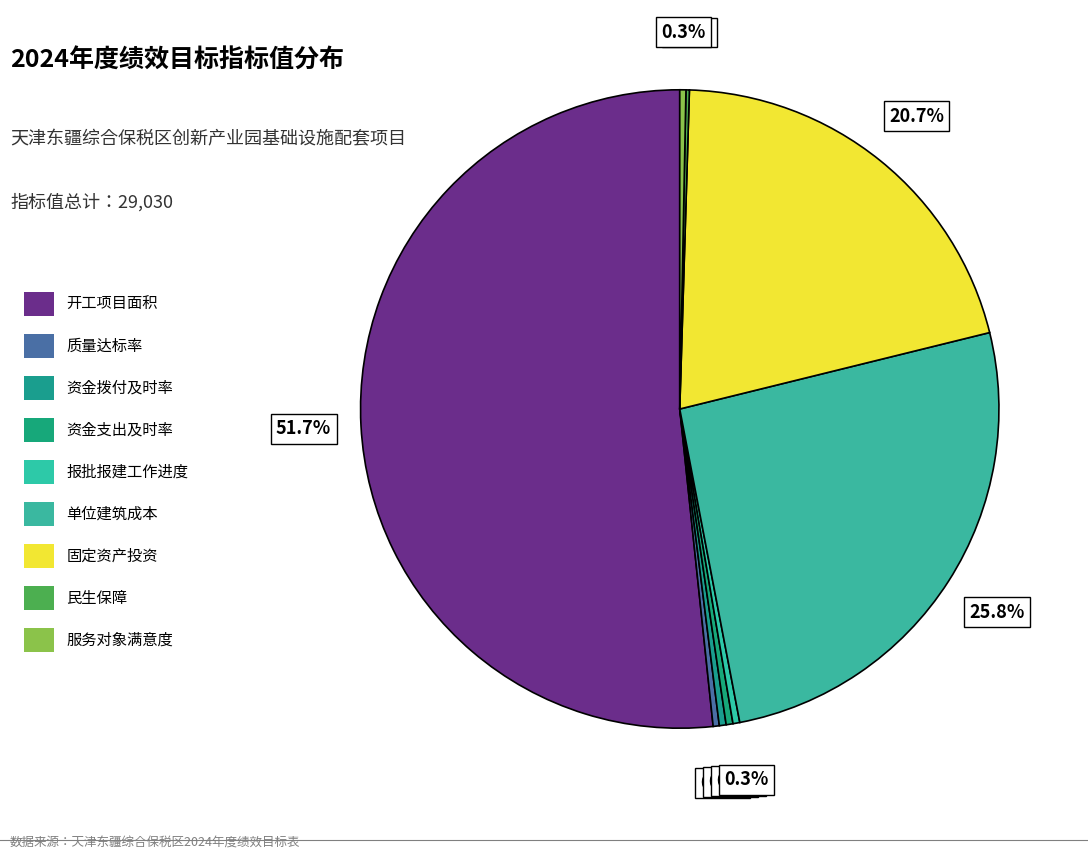

The 开工项目面积 slice represents 59% of the pie. True or false?

False